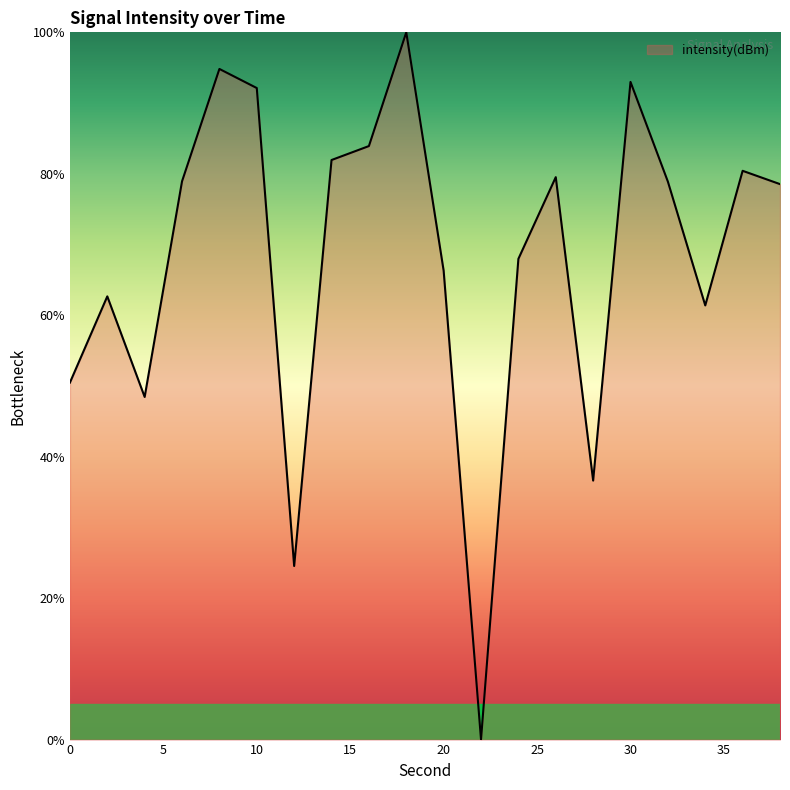

What is the maximum value shown in the chart?

100.0